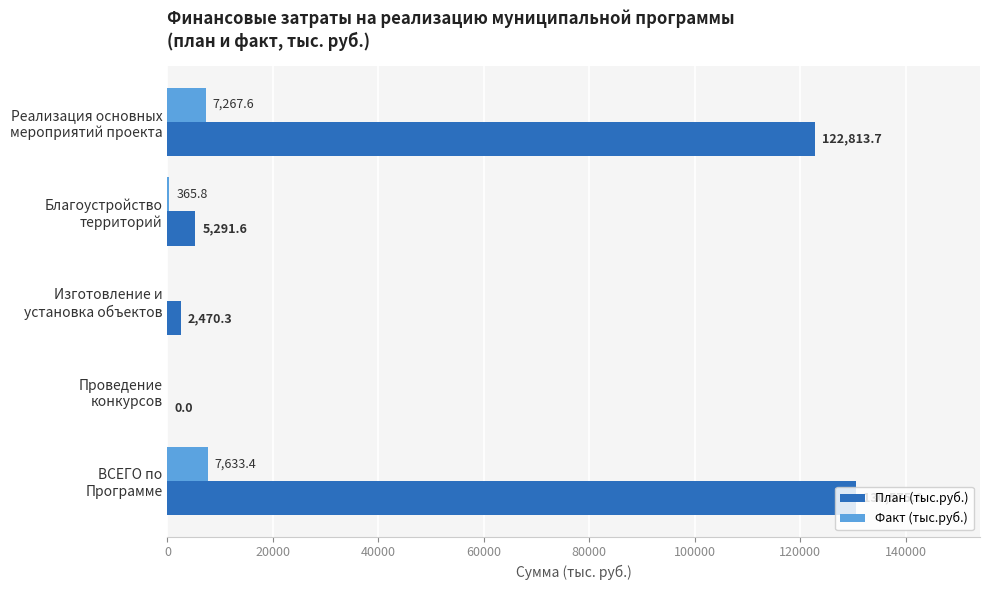

What is the greatest value displayed?

130575.6